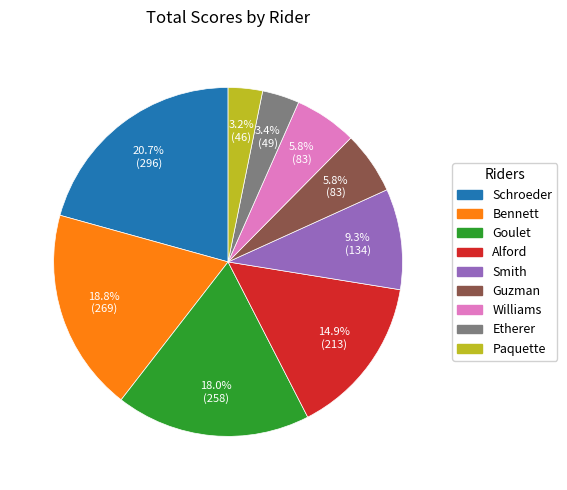

To the nearest percent, what is the difference between the Alford and Paquette slice percentages?

12%